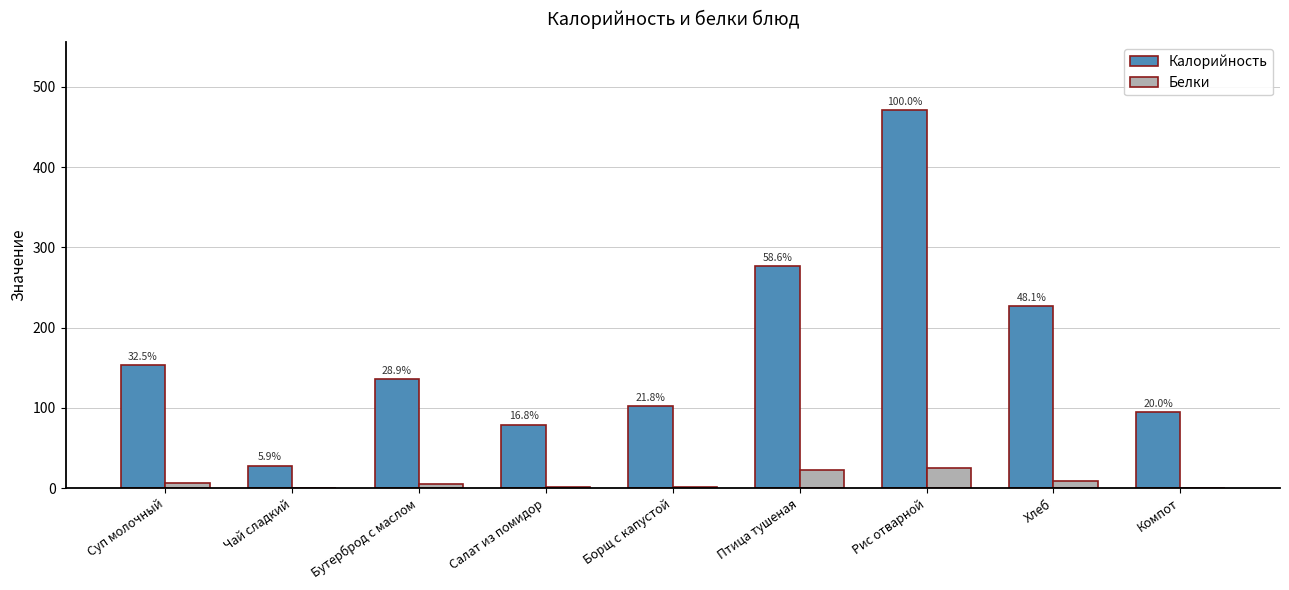

Rank the series by their maximum value, from lowest to highest.

Белки, Калорийность